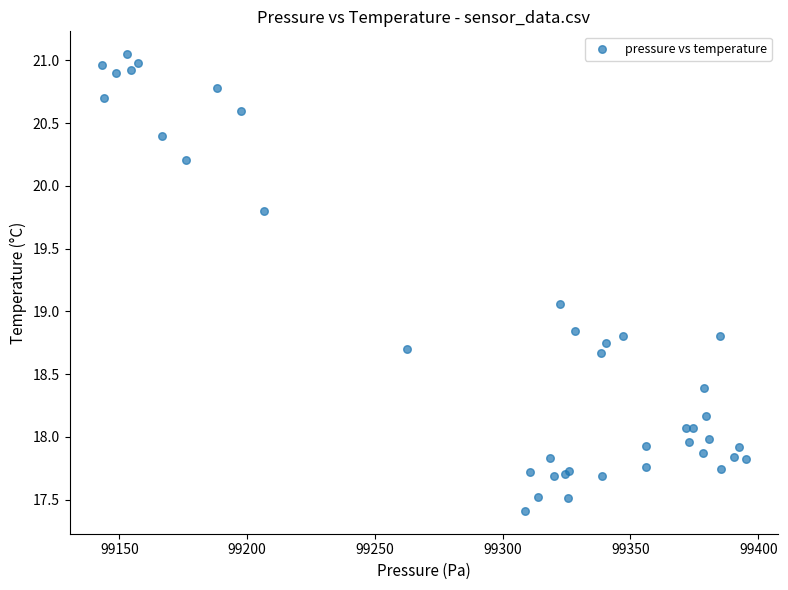

What Y value in the scatter plot is closest to 19?

19.1